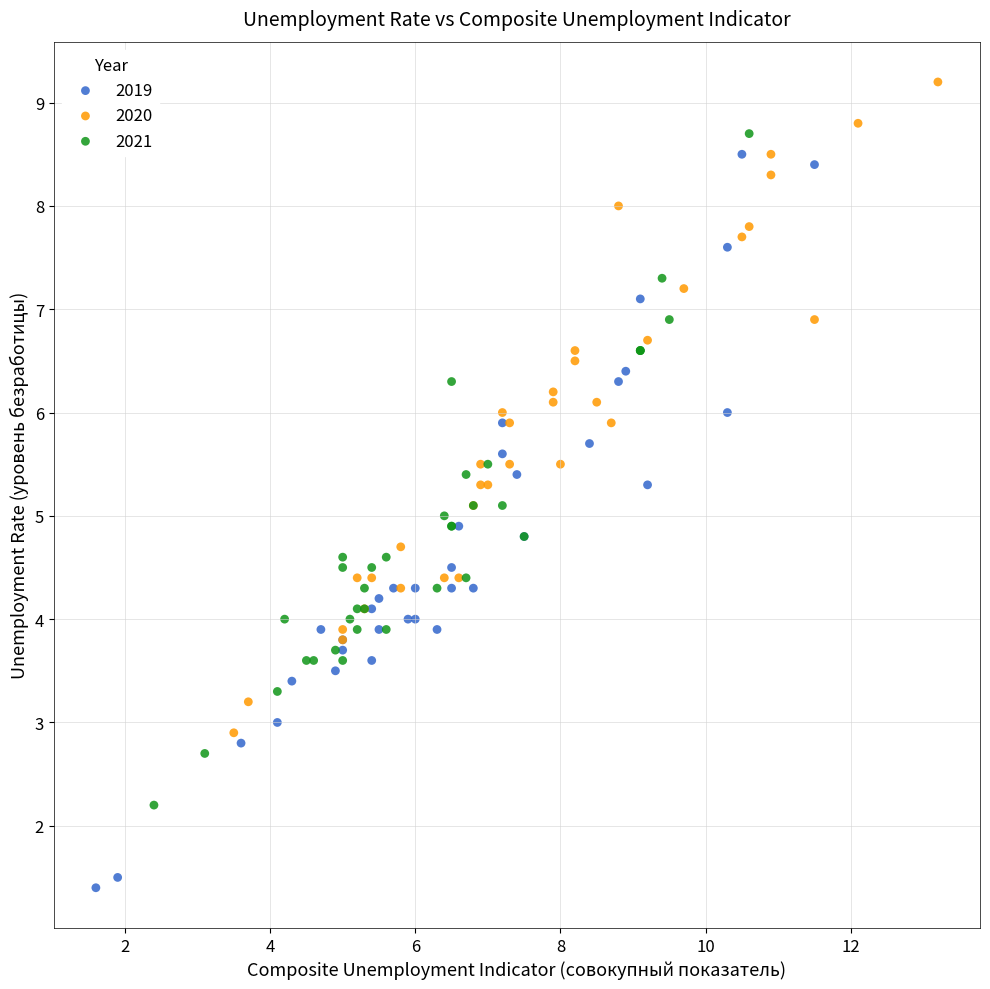

Which series has the largest Y range (max minus min)?

2019